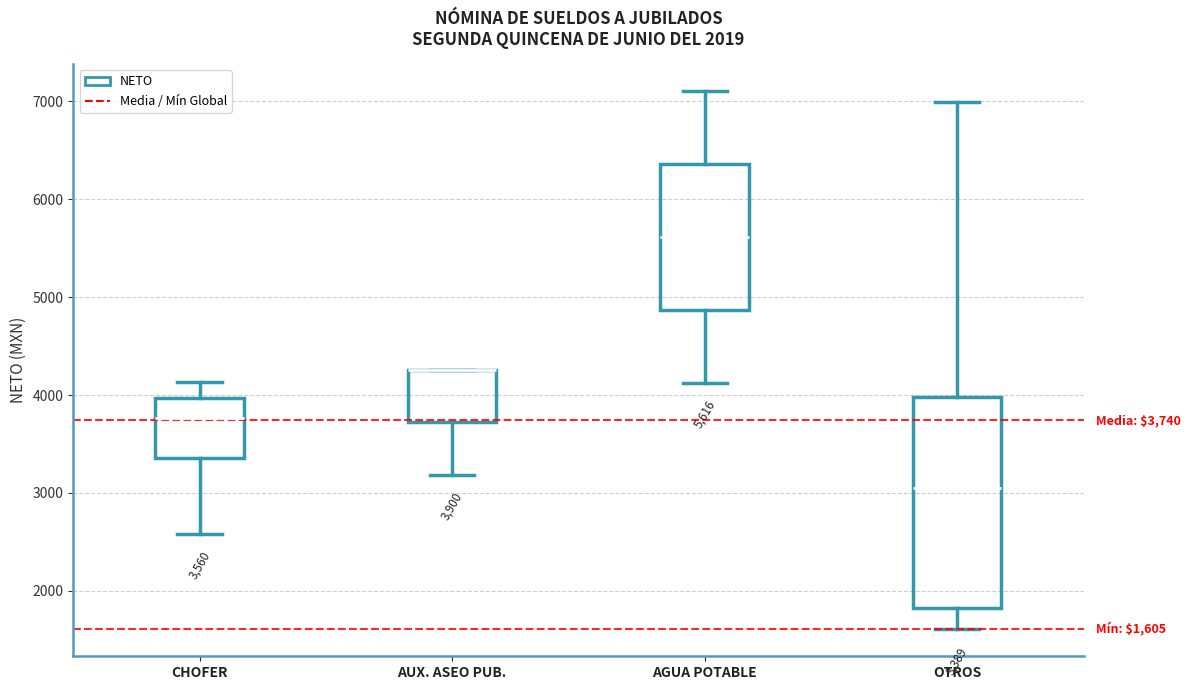

Which box is the tallest, from its lower edge to its upper edge?

OTROS